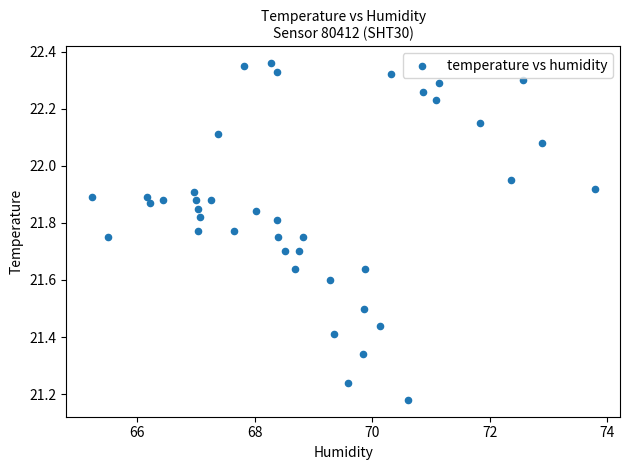

What is the range of X values (max minus min)?

8.6